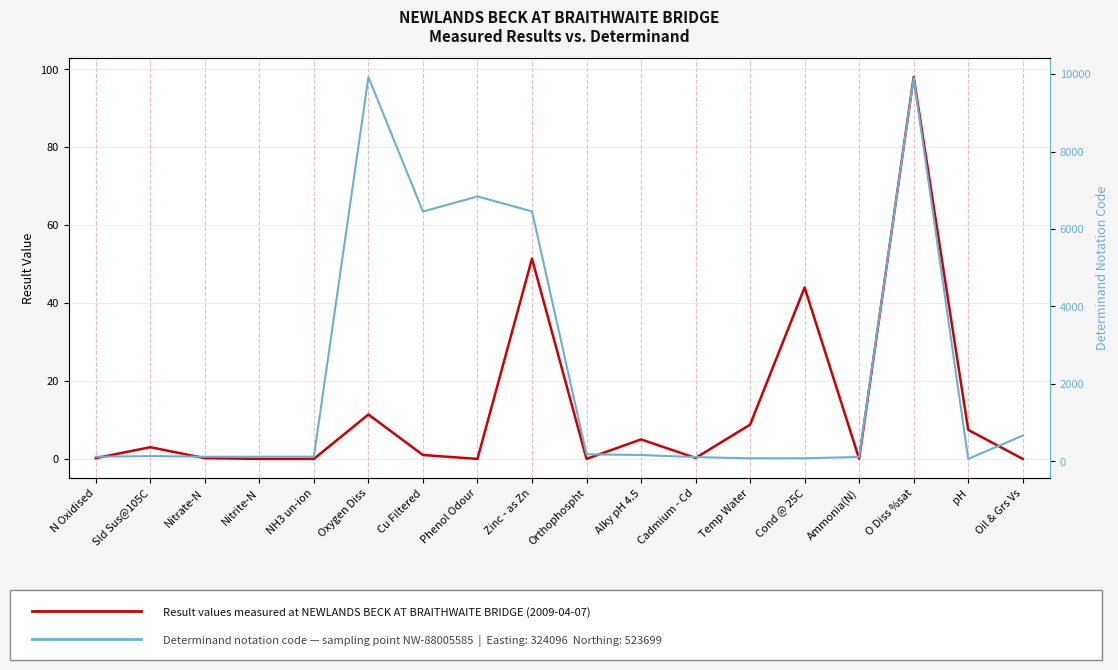

True or false: result (mg/l or equivalent) has a value of 0.0 at Nitrite-N.

False